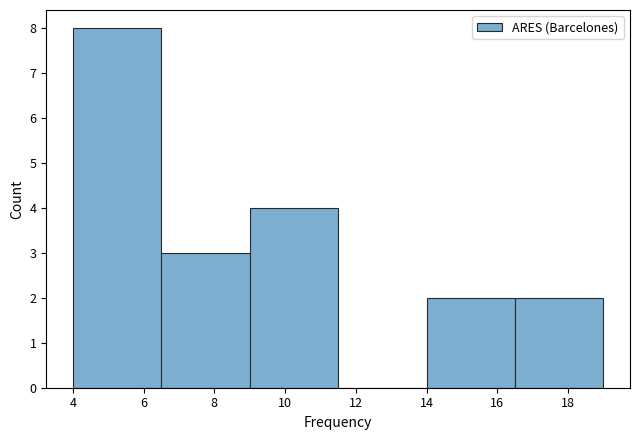

Reading left to right, transcribe this chart: for each bar, give the range it covers on the x-axis and its height. The values are not printed on the chart, so give them approximately, as read against the axis.

4.0 to 6.5: 8
6.5 to 9.0: 3
9.0 to 11.5: 4
11.5 to 14.0: 0
14.0 to 16.5: 2
16.5 to 19.0: 2